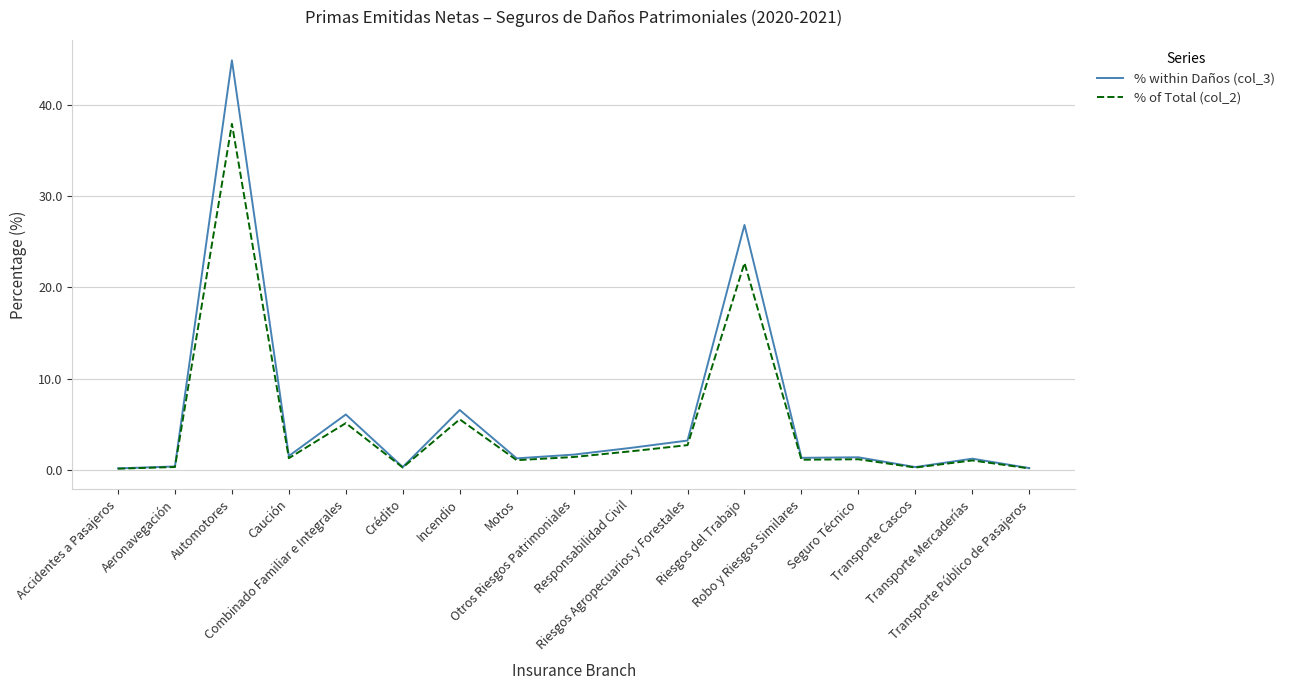

Which series has the largest range (max minus min)?

% within Daños (col_3)